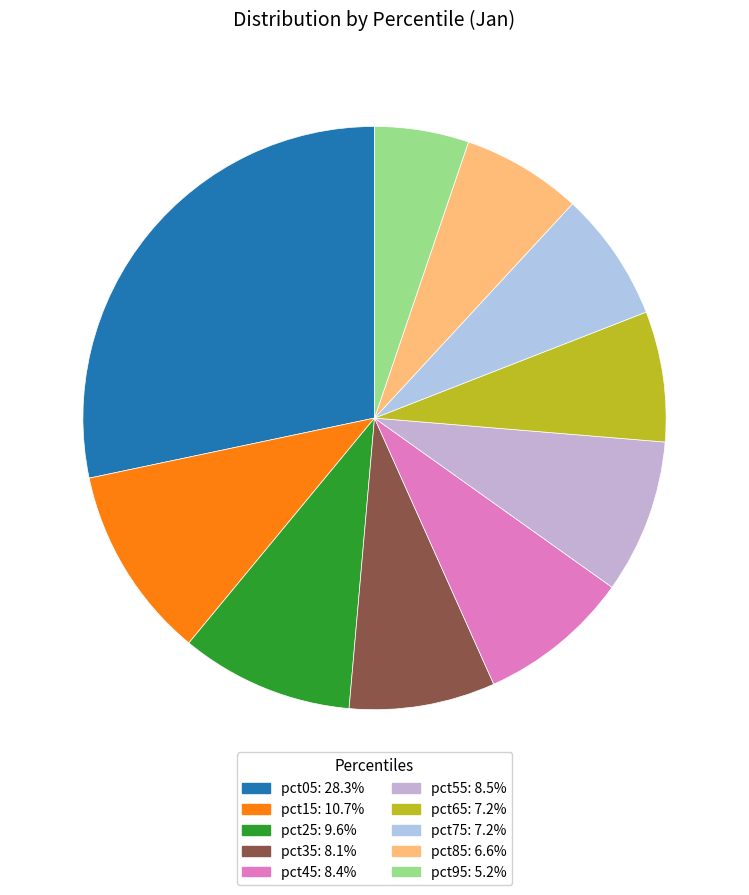

True or false: pct95 accounts for 11% of the total.

False